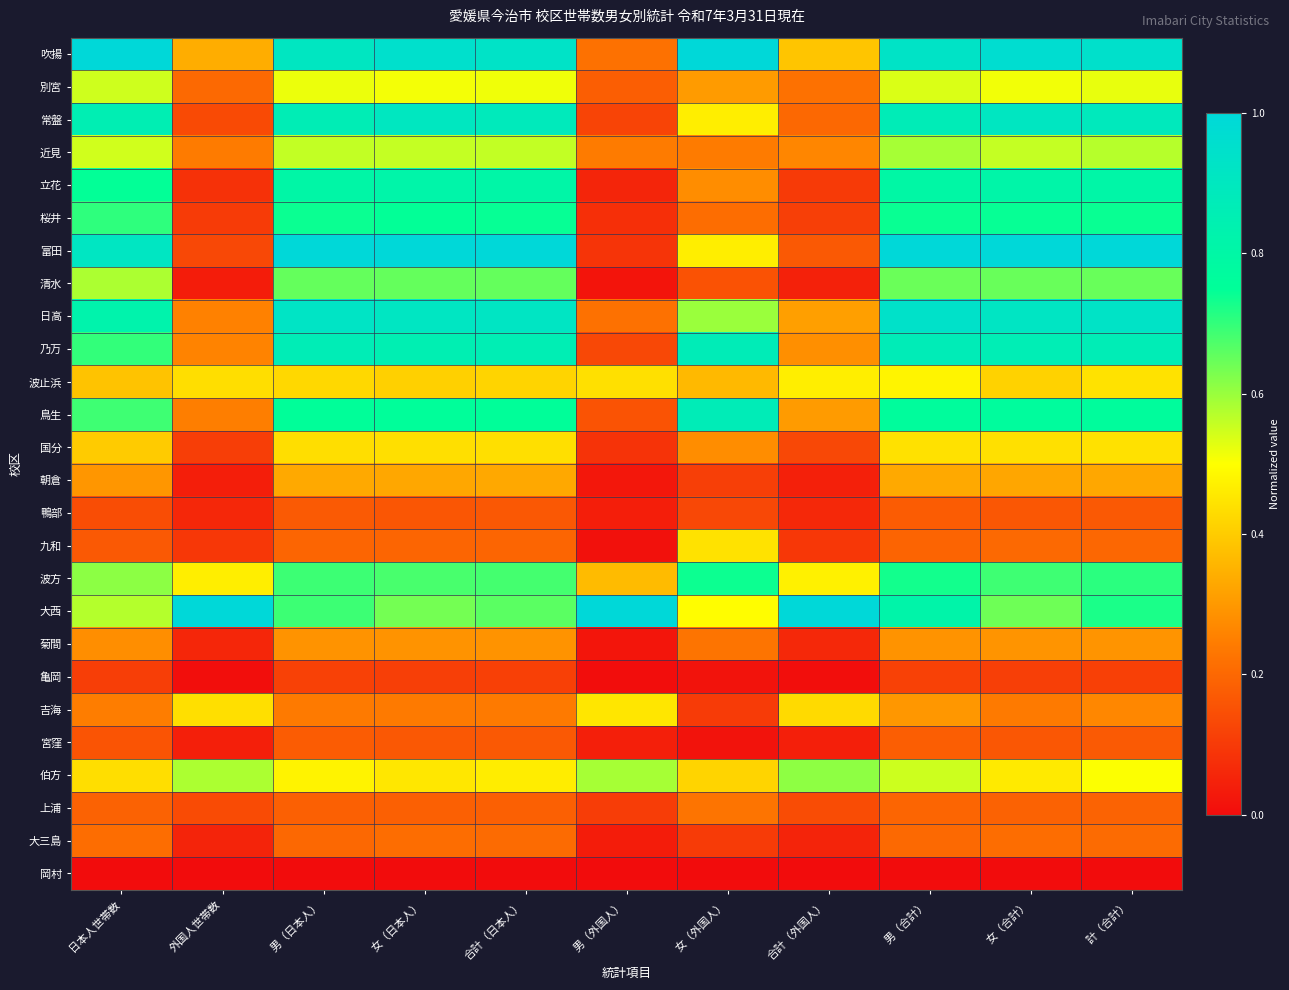

Reading left to right, transcribe all the data shown in this chart.

吹揚: 日本人世帯数=1.0	外国人世帯数=0.3	男（日本人）=0.9	女（日本人）=1.0	合計（日本人）=0.9	男（外国人）=0.2	女（外国人）=1.0	合計（外国人）=0.4	男（合計）=0.9	女（合計）=1.0	計（合計）=0.9
別宮: 日本人世帯数=0.5	外国人世帯数=0.2	男（日本人）=0.5	女（日本人）=0.5	合計（日本人）=0.5	男（外国人）=0.2	女（外国人）=0.3	合計（外国人）=0.2	男（合計）=0.5	女（合計）=0.5	計（合計）=0.5
常盤: 日本人世帯数=0.9	外国人世帯数=0.1	男（日本人）=0.9	女（日本人）=0.9	合計（日本人）=0.9	男（外国人）=0.1	女（外国人）=0.5	合計（外国人）=0.2	男（合計）=0.9	女（合計）=0.9	計（合計）=0.9
近見: 日本人世帯数=0.5	外国人世帯数=0.2	男（日本人）=0.6	女（日本人）=0.6	合計（日本人）=0.6	男（外国人）=0.2	女（外国人）=0.2	合計（外国人）=0.3	男（合計）=0.6	女（合計）=0.6	計（合計）=0.6
立花: 日本人世帯数=0.7	外国人世帯数=0.1	男（日本人）=0.8	女（日本人）=0.8	合計（日本人）=0.8	男（外国人）=0.1	女（外国人）=0.3	合計（外国人）=0.1	男（合計）=0.8	女（合計）=0.8	計（合計）=0.8
桜井: 日本人世帯数=0.7	外国人世帯数=0.1	男（日本人）=0.7	女（日本人）=0.7	合計（日本人）=0.7	男（外国人）=0.1	女（外国人）=0.2	合計（外国人）=0.1	男（合計）=0.7	女（合計）=0.7	計（合計）=0.7
富田: 日本人世帯数=0.9	外国人世帯数=0.1	男（日本人）=1.0	女（日本人）=1.0	合計（日本人）=1.0	男（外国人）=0.1	女（外国人）=0.5	合計（外国人）=0.2	男（合計）=1.0	女（合計）=1.0	計（合計）=1.0
清水: 日本人世帯数=0.6	外国人世帯数=0.0	男（日本人）=0.7	女（日本人）=0.7	合計（日本人）=0.7	男（外国人）=0.0	女（外国人）=0.2	合計（外国人）=0.0	男（合計）=0.6	女（合計）=0.6	計（合計）=0.6
日高: 日本人世帯数=0.8	外国人世帯数=0.3	男（日本人）=0.9	女（日本人）=0.9	合計（日本人）=0.9	男（外国人）=0.2	女（外国人）=0.6	合計（外国人）=0.3	男（合計）=0.9	女（合計）=0.9	計（合計）=0.9
乃万: 日本人世帯数=0.7	外国人世帯数=0.3	男（日本人）=0.9	女（日本人）=0.8	合計（日本人）=0.9	男（外国人）=0.1	女（外国人）=0.9	合計（外国人）=0.3	男（合計）=0.9	女（合計）=0.9	計（合計）=0.9
波止浜: 日本人世帯数=0.4	外国人世帯数=0.4	男（日本人）=0.4	女（日本人）=0.4	合計（日本人）=0.4	男（外国人）=0.4	女（外国人）=0.4	合計（外国人）=0.5	男（合計）=0.5	女（合計）=0.4	計（合計）=0.4
鳥生: 日本人世帯数=0.7	外国人世帯数=0.2	男（日本人）=0.8	女（日本人）=0.8	合計（日本人）=0.8	男（外国人）=0.2	女（外国人）=0.9	合計（外国人）=0.3	男（合計）=0.8	女（合計）=0.8	計（合計）=0.8
国分: 日本人世帯数=0.4	外国人世帯数=0.1	男（日本人）=0.4	女（日本人）=0.4	合計（日本人）=0.4	男（外国人）=0.1	女（外国人）=0.3	合計（外国人）=0.1	男（合計）=0.4	女（合計）=0.4	計（合計）=0.4
朝倉: 日本人世帯数=0.3	外国人世帯数=0.0	男（日本人）=0.3	女（日本人）=0.3	合計（日本人）=0.3	男（外国人）=0.0	女（外国人）=0.1	合計（外国人）=0.0	男（合計）=0.3	女（合計）=0.3	計（合計）=0.3
鴨部: 日本人世帯数=0.1	外国人世帯数=0.1	男（日本人）=0.2	女（日本人）=0.2	合計（日本人）=0.2	男（外国人）=0.0	女（外国人）=0.1	合計（外国人）=0.1	男（合計）=0.2	女（合計）=0.2	計（合計）=0.2
九和: 日本人世帯数=0.2	外国人世帯数=0.1	男（日本人）=0.2	女（日本人）=0.2	合計（日本人）=0.2	男（外国人）=0.0	女（外国人）=0.4	合計（外国人）=0.1	男（合計）=0.2	女（合計）=0.2	計（合計）=0.2
波方: 日本人世帯数=0.6	外国人世帯数=0.5	男（日本人）=0.7	女（日本人）=0.7	合計（日本人）=0.7	男（外国人）=0.4	女（外国人）=0.7	合計（外国人）=0.5	男（合計）=0.7	女（合計）=0.7	計（合計）=0.7
大西: 日本人世帯数=0.6	外国人世帯数=1.0	男（日本人）=0.7	女（日本人）=0.6	合計（日本人）=0.7	男（外国人）=1.0	女（外国人）=0.5	合計（外国人）=1.0	男（合計）=0.8	女（合計）=0.6	計（合計）=0.7
菊間: 日本人世帯数=0.3	外国人世帯数=0.1	男（日本人）=0.3	女（日本人）=0.3	合計（日本人）=0.3	男（外国人）=0.0	女（外国人）=0.2	合計（外国人）=0.1	男（合計）=0.3	女（合計）=0.3	計（合計）=0.3
亀岡: 日本人世帯数=0.1	外国人世帯数=0.0	男（日本人）=0.1	女（日本人）=0.1	合計（日本人）=0.1	男（外国人）=0.0	女（外国人）=0.0	合計（外国人）=0.0	男（合計）=0.1	女（合計）=0.1	計（合計）=0.1
吉海: 日本人世帯数=0.2	外国人世帯数=0.4	男（日本人）=0.2	女（日本人）=0.2	合計（日本人）=0.2	男（外国人）=0.5	女（外国人）=0.1	合計（外国人）=0.4	男（合計）=0.3	女（合計）=0.2	計（合計）=0.3
宮窪: 日本人世帯数=0.2	外国人世帯数=0.0	男（日本人）=0.2	女（日本人）=0.2	合計（日本人）=0.2	男（外国人）=0.0	女（外国人）=0.0	合計（外国人）=0.0	男（合計）=0.2	女（合計）=0.2	計（合計）=0.2
伯方: 日本人世帯数=0.4	外国人世帯数=0.6	男（日本人）=0.5	女（日本人）=0.5	合計（日本人）=0.5	男（外国人）=0.6	女（外国人）=0.4	合計（外国人）=0.6	男（合計）=0.6	女（合計）=0.5	計（合計）=0.5
上浦: 日本人世帯数=0.2	外国人世帯数=0.1	男（日本人）=0.2	女（日本人）=0.2	合計（日本人）=0.2	男（外国人）=0.1	女（外国人）=0.2	合計（外国人）=0.1	男（合計）=0.2	女（合計）=0.2	計（合計）=0.2
大三島: 日本人世帯数=0.2	外国人世帯数=0.1	男（日本人）=0.2	女（日本人）=0.2	合計（日本人）=0.2	男（外国人）=0.0	女（外国人）=0.1	合計（外国人）=0.1	男（合計）=0.2	女（合計）=0.2	計（合計）=0.2
岡村: 日本人世帯数=0.0	外国人世帯数=0.0	男（日本人）=0.0	女（日本人）=0.0	合計（日本人）=0.0	男（外国人）=0.0	女（外国人）=0.0	合計（外国人）=0.0	男（合計）=0.0	女（合計）=0.0	計（合計）=0.0